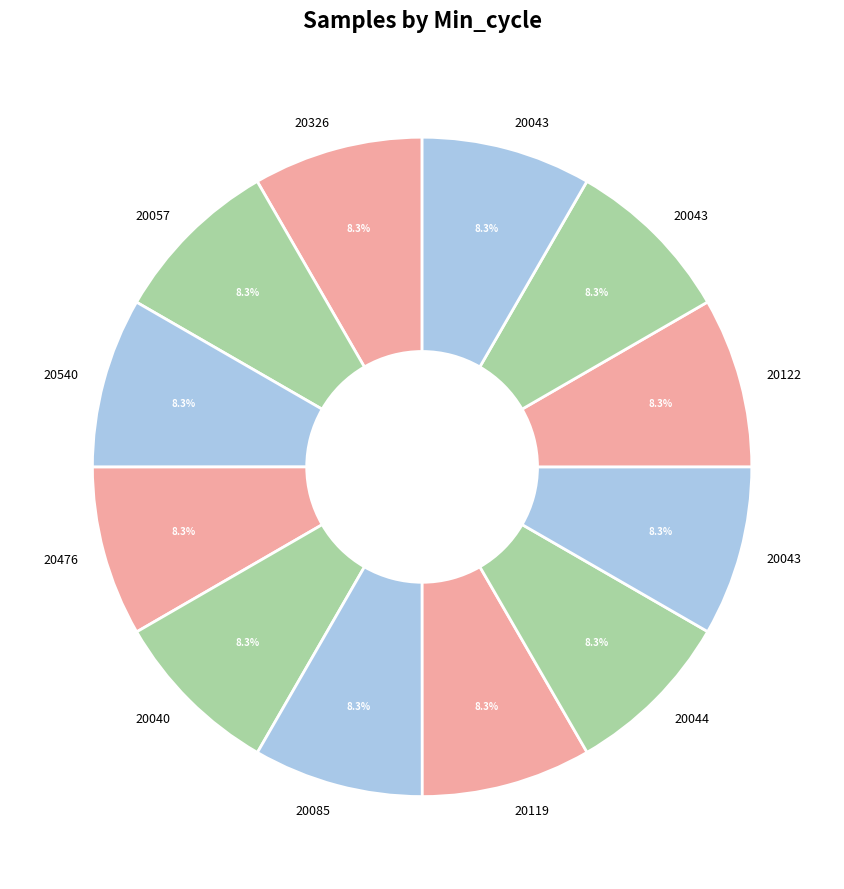

Rank the categories by value from highest to lowest.

20326, 20057, 20540, 20476, 20085, 20040, 20044, 20119, 20122, 20043, 20043, 20043